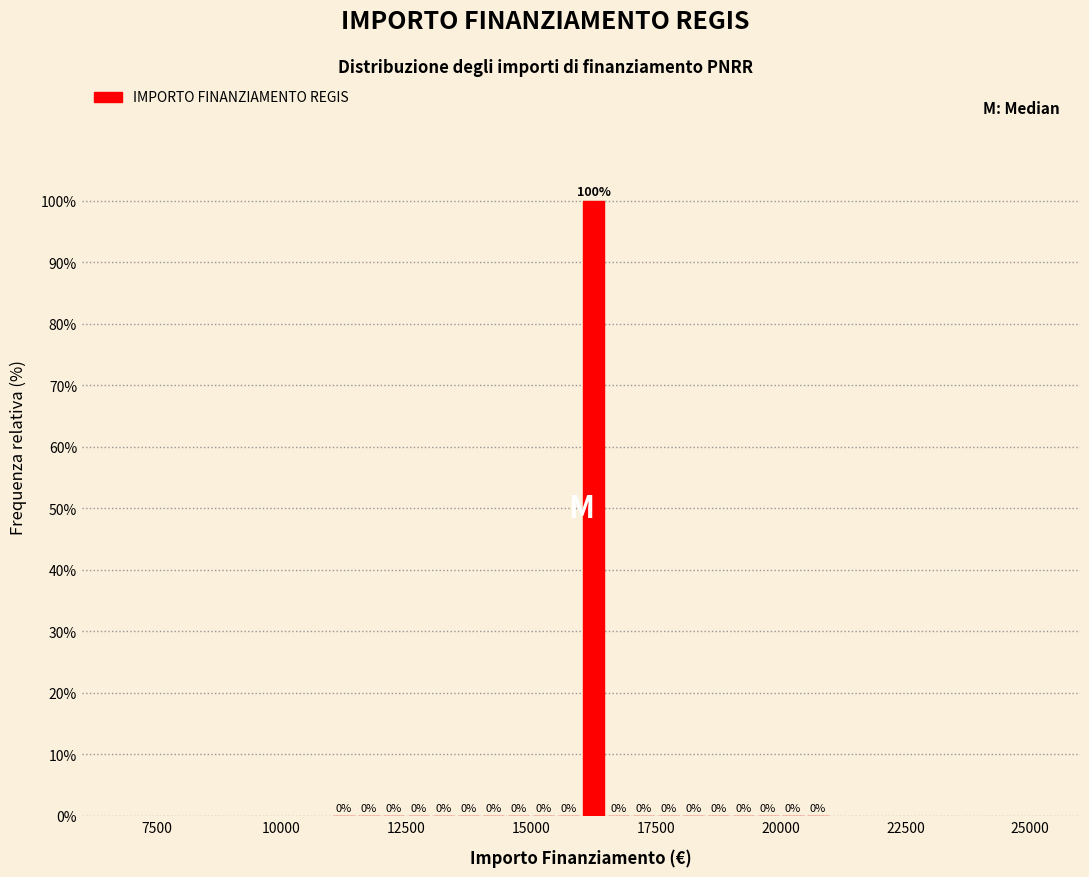

Read against the x-axis, roughly where is the centre of the tallest bar?

16500